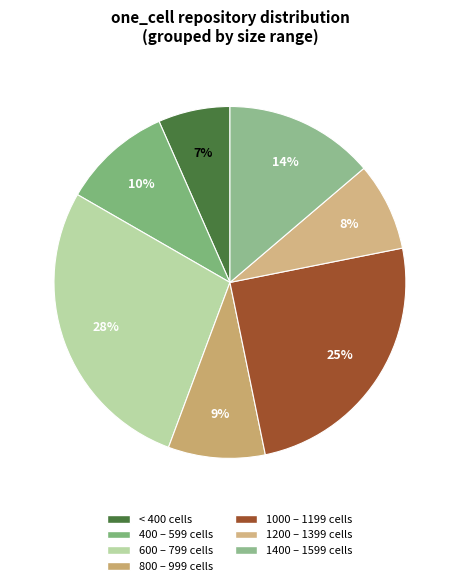

Which slice is the largest?

600 – 799 cells